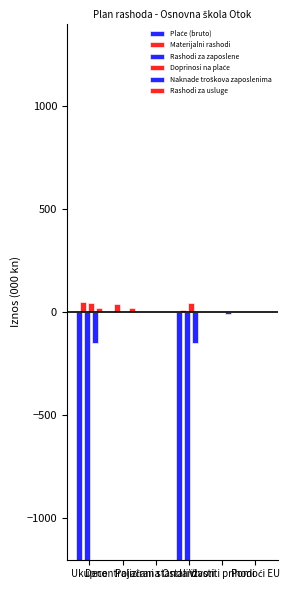

The Rashodi za zaposlene series shows -6600.0 at Ukupno. True or false?

True